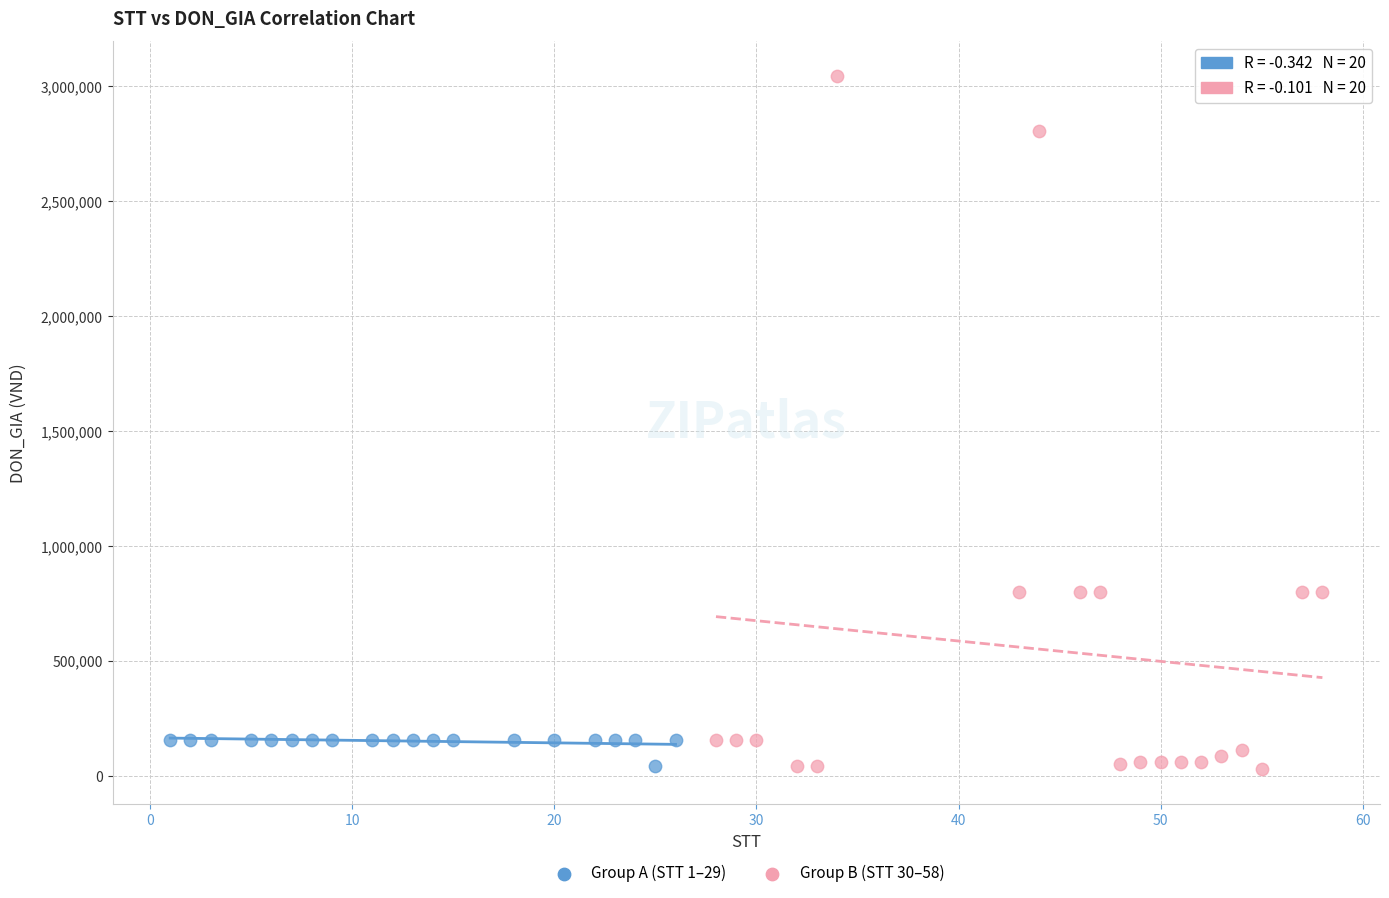

Which series reaches the maximum Y coordinate?

Group B (STT 30–58)